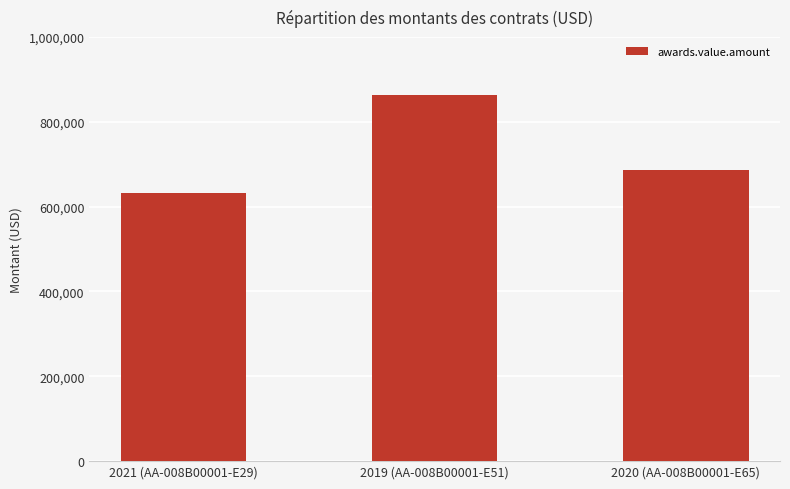

Rank the categories by value from highest to lowest.

2019 (AA-008B00001-E51), 2020 (AA-008B00001-E65), 2021 (AA-008B00001-E29)